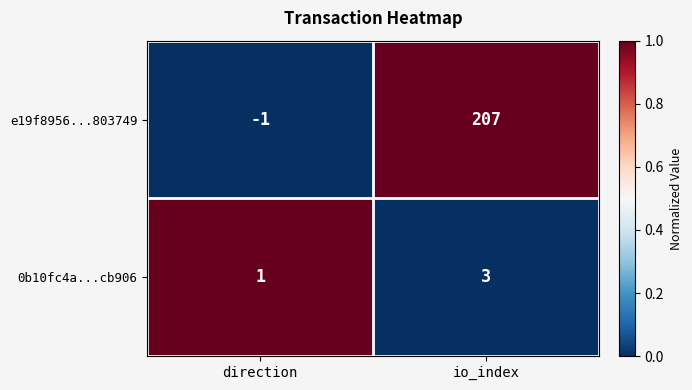

Reading left to right, extract all data points from this chart.

e19f8956...803749: direction=-1	io_index=207
0b10fc4a...cb906: direction=1	io_index=3